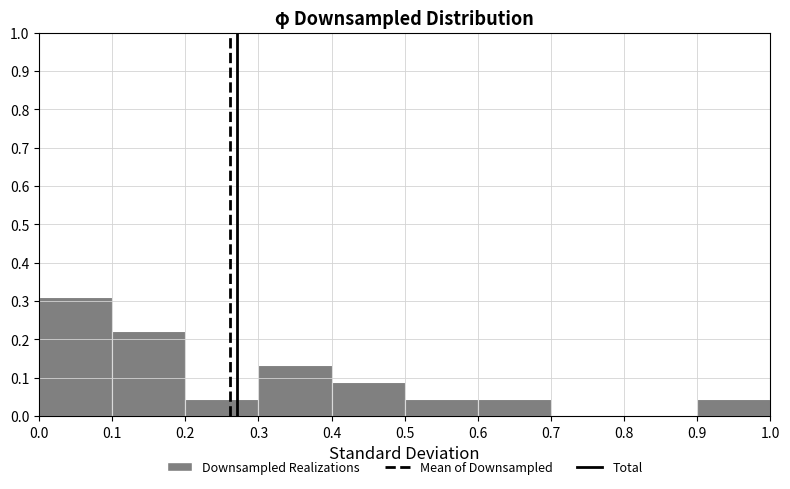

Over which range of the x-axis is the bar tallest?

0.0 to 0.1